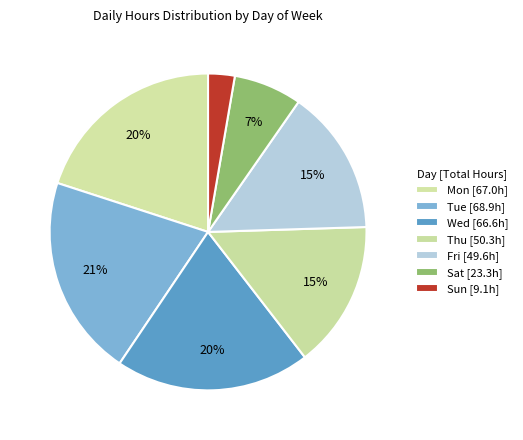

How many slices are in this pie chart?

7